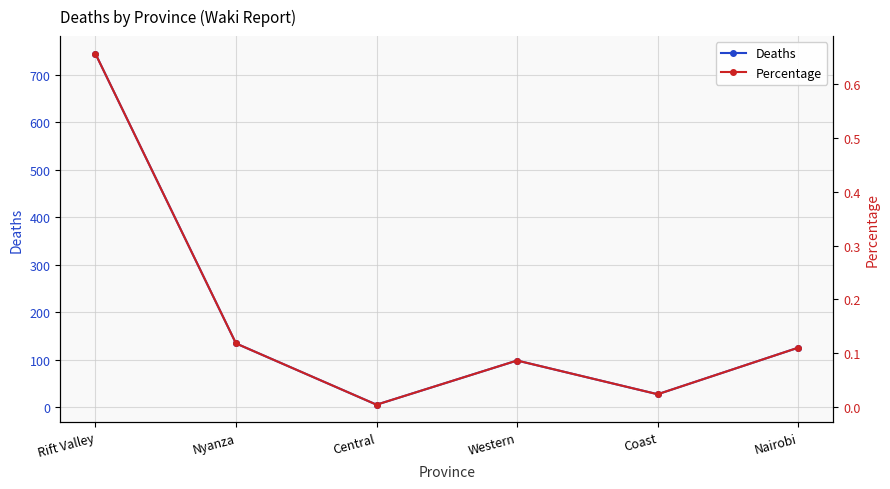

In Percentage, how many points are lower than both neighbors (excluding endpoints)?

2